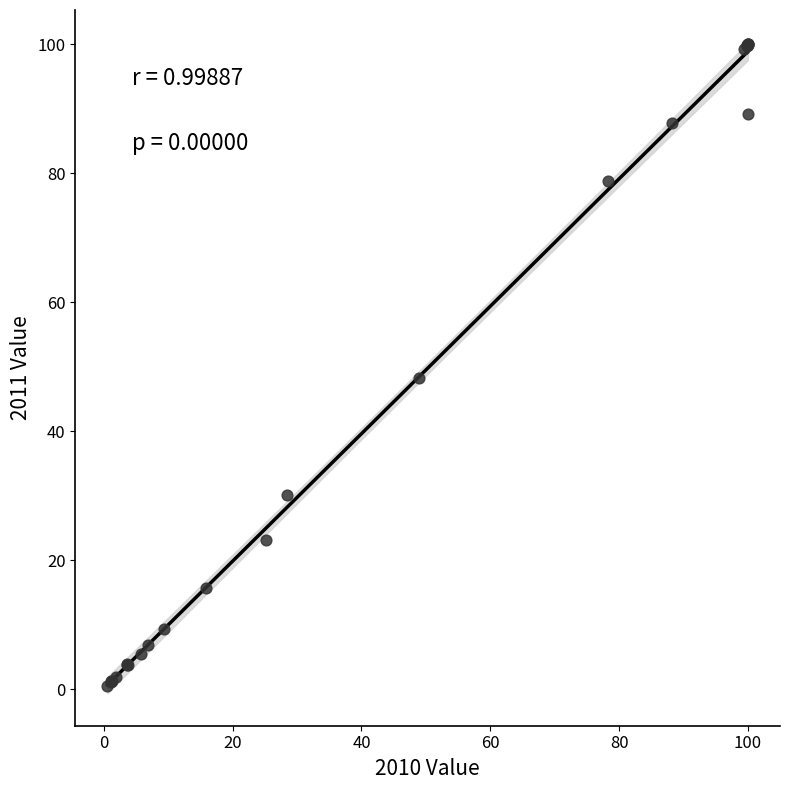

What Y value in the scatter plot is closest to 50?

48.3